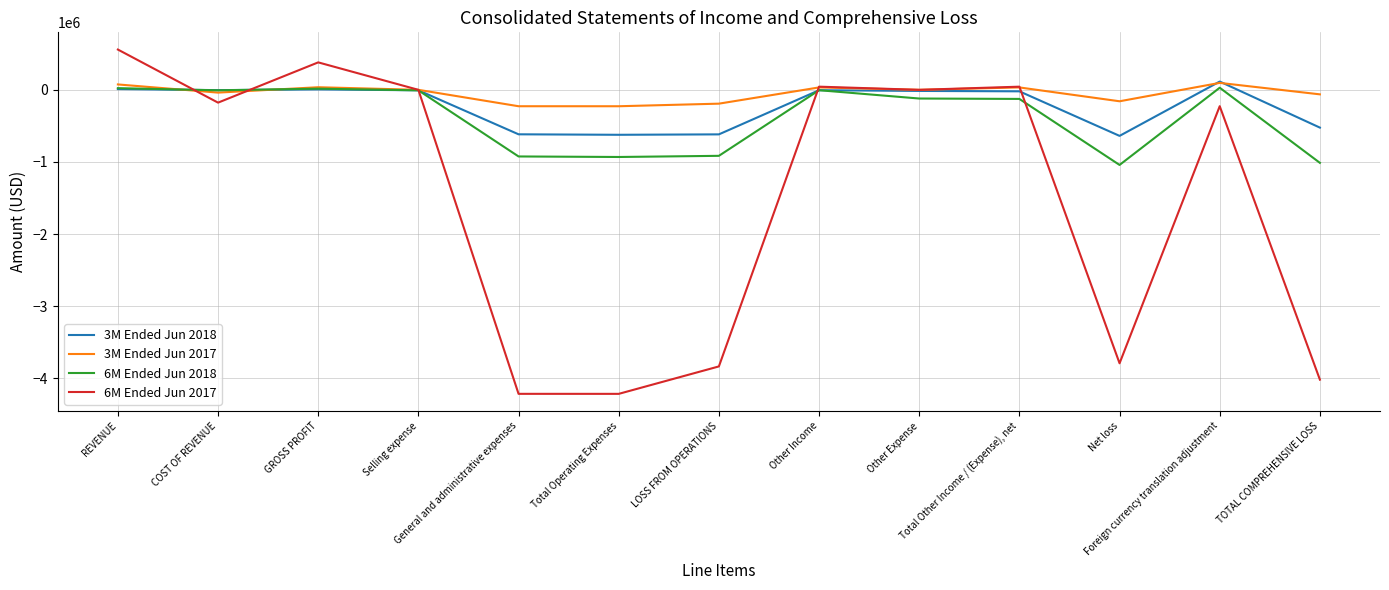

What is the difference between the highest and lowest values at REVENUE?

547656